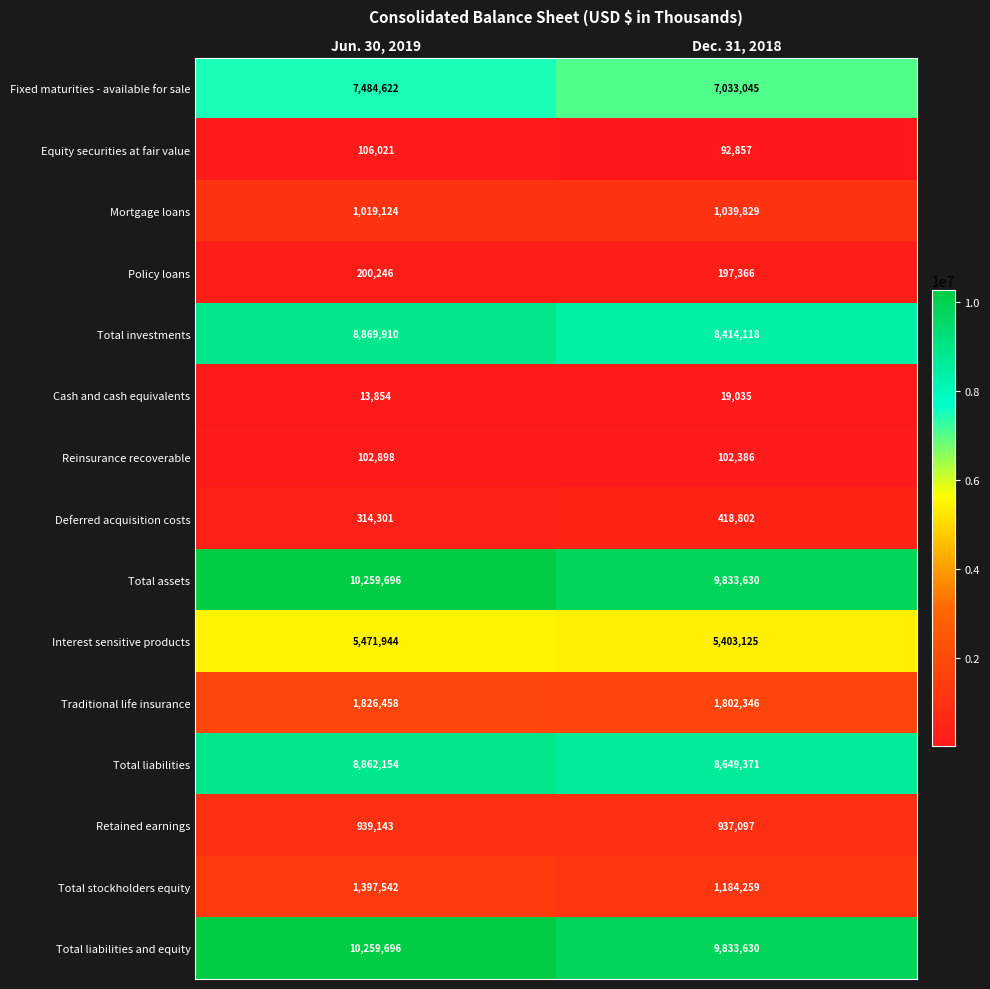

At which category is the sum across all series the highest?

Jun. 30, 2019